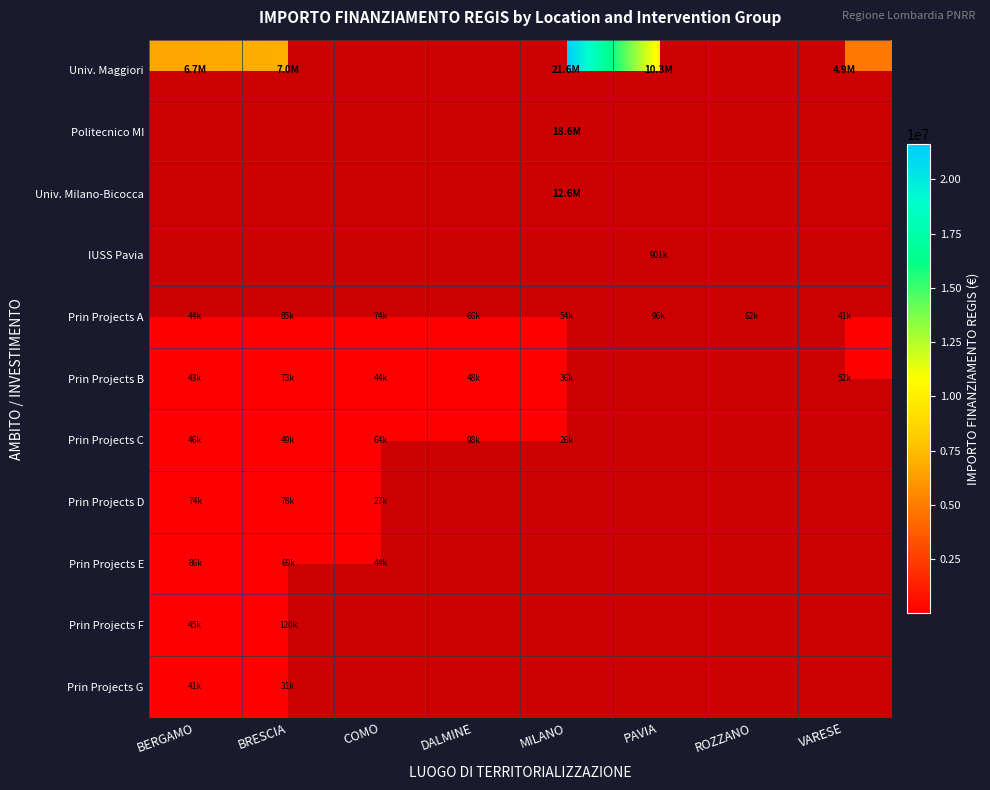

Which category has the highest value across all series?

MILANO